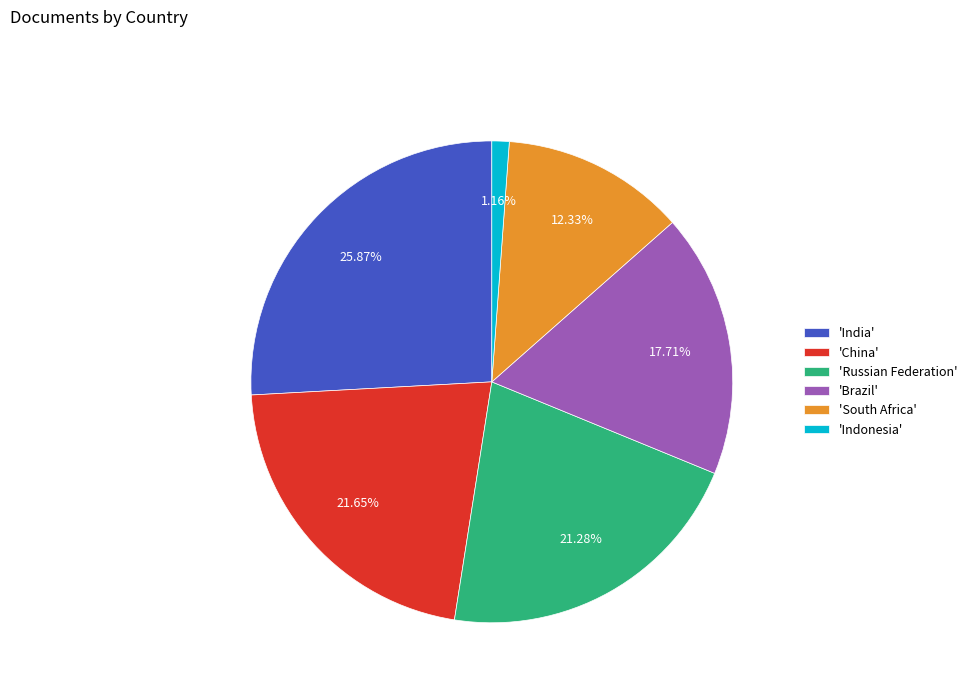

Which slice is the largest?

'India'